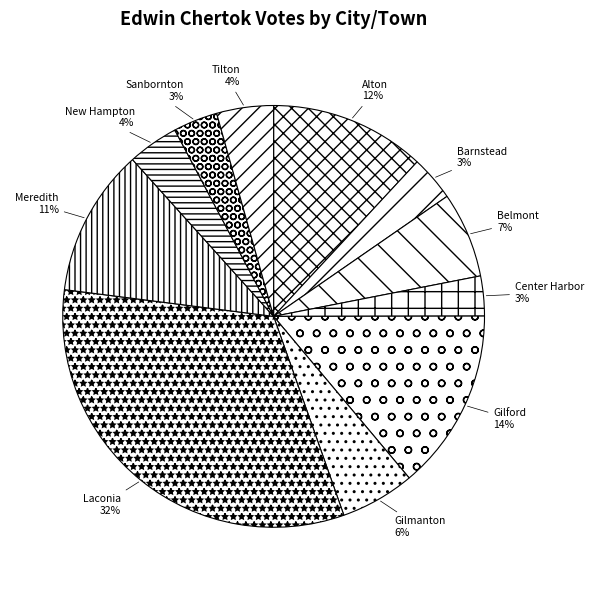

What is the ratio of the value at Laconia to the value at Alton?

2.7